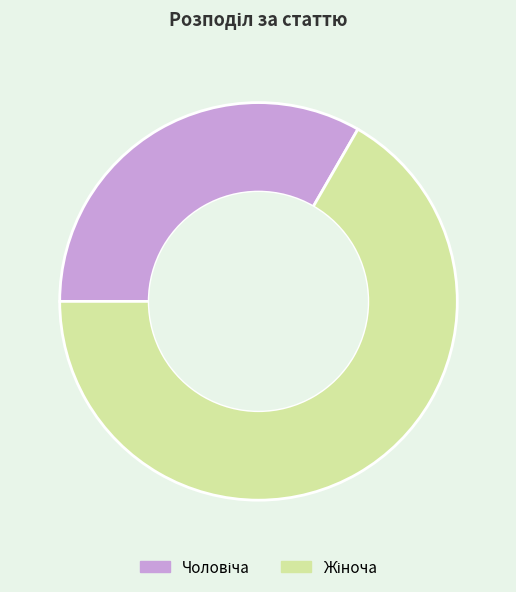

Is there any slice that represents more than half of the pie?

Yes